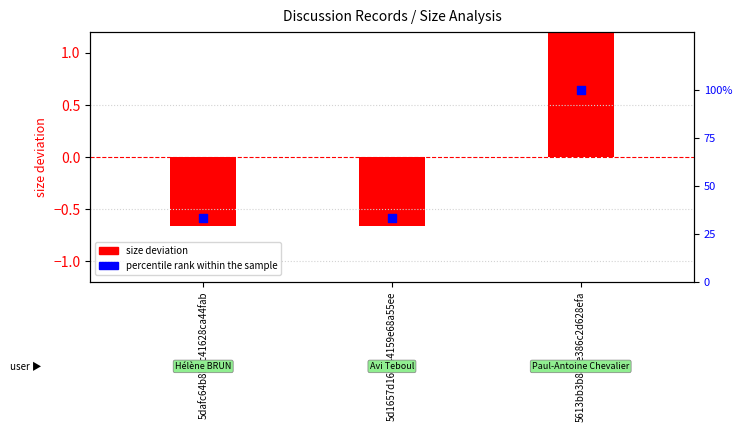

Which series contains the highest Y value?

percentile rank within the sample